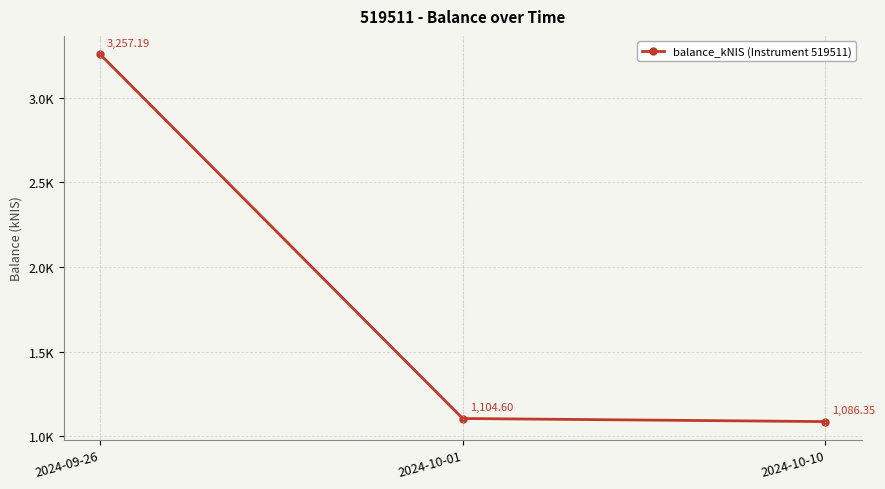

Where is the data nearest to the value 2171?

2024-10-01